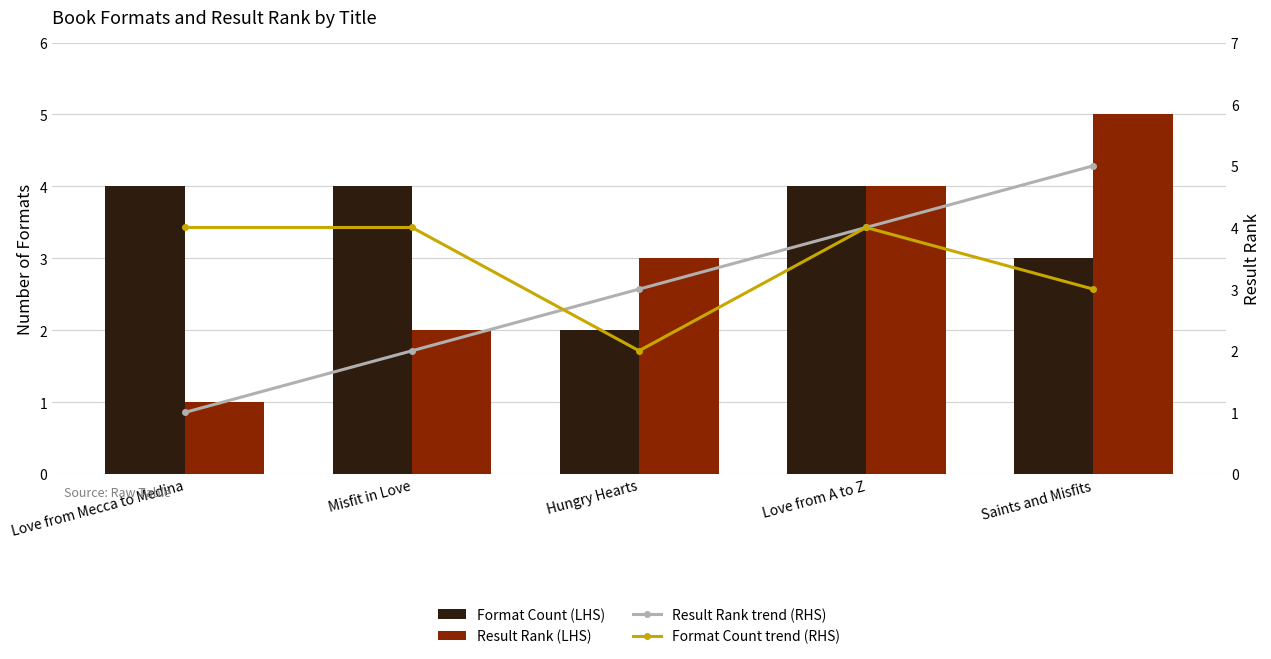

At which category is the sum across all series the highest?

Love from A to Z